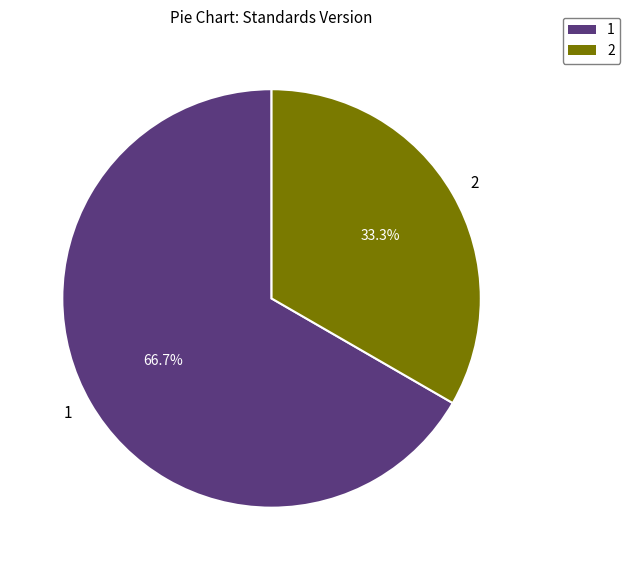

Approximately how many times larger is the value at 2 compared to 1?

0.5